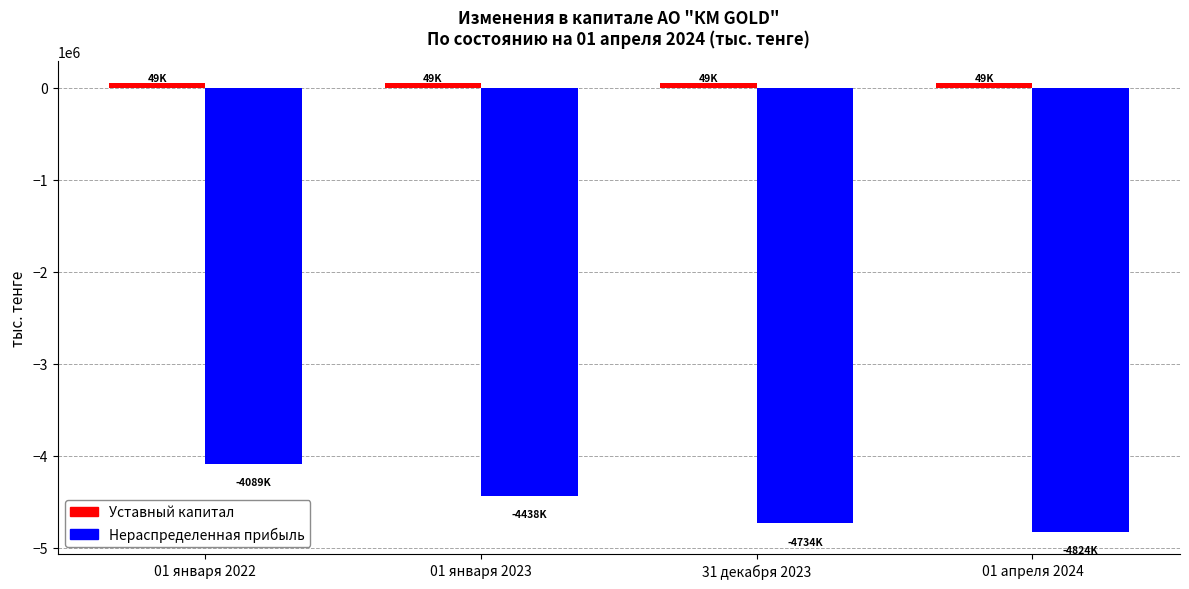

The value of Нераспределенная прибыль at 01 апреля 2024 is -4824156.3. True or false?

True